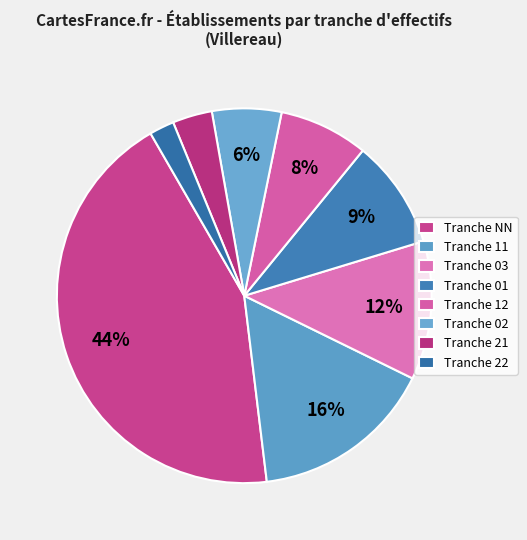

How many slices are in this pie chart?

8